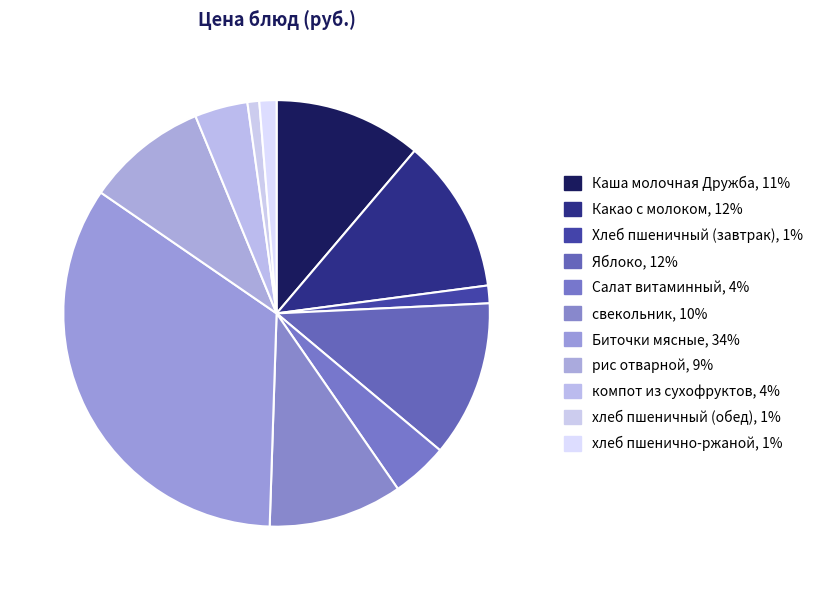

Rank the categories by value from highest to lowest.

Биточки мясные, Яблоко, Какао с молоком, Каша молочная Дружба, свекольник, рис отварной, Салат витаминный, компот из сухофруктов, Хлеб пшеничный (завтрак), хлеб пшенично-ржаной, хлеб пшеничный (обед)